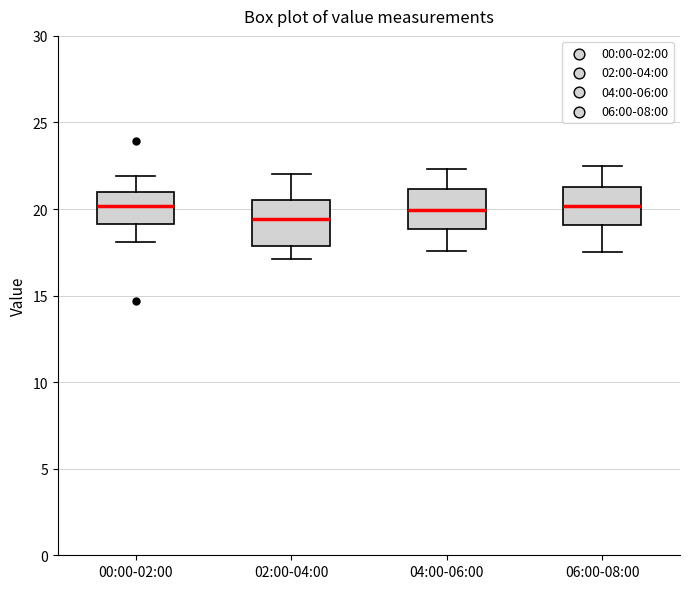

Reading left to right, transcribe this box plot: for each box, give where its median line is, the range the box spans, and where its two whiskers end, as read against the y-axis. The values are not printed on the chart, so give them approximately, as read against the axis.

00:00-02:00: median 20.0, box 19.0 to 21.0, whiskers 18.0 to 22.0
02:00-04:00: median 19.5, box 18.0 to 20.5, whiskers 17.0 to 22.0
04:00-06:00: median 20.0, box 19.0 to 21.0, whiskers 17.5 to 22.5
06:00-08:00: median 20.0, box 19.0 to 21.5, whiskers 17.5 to 22.5